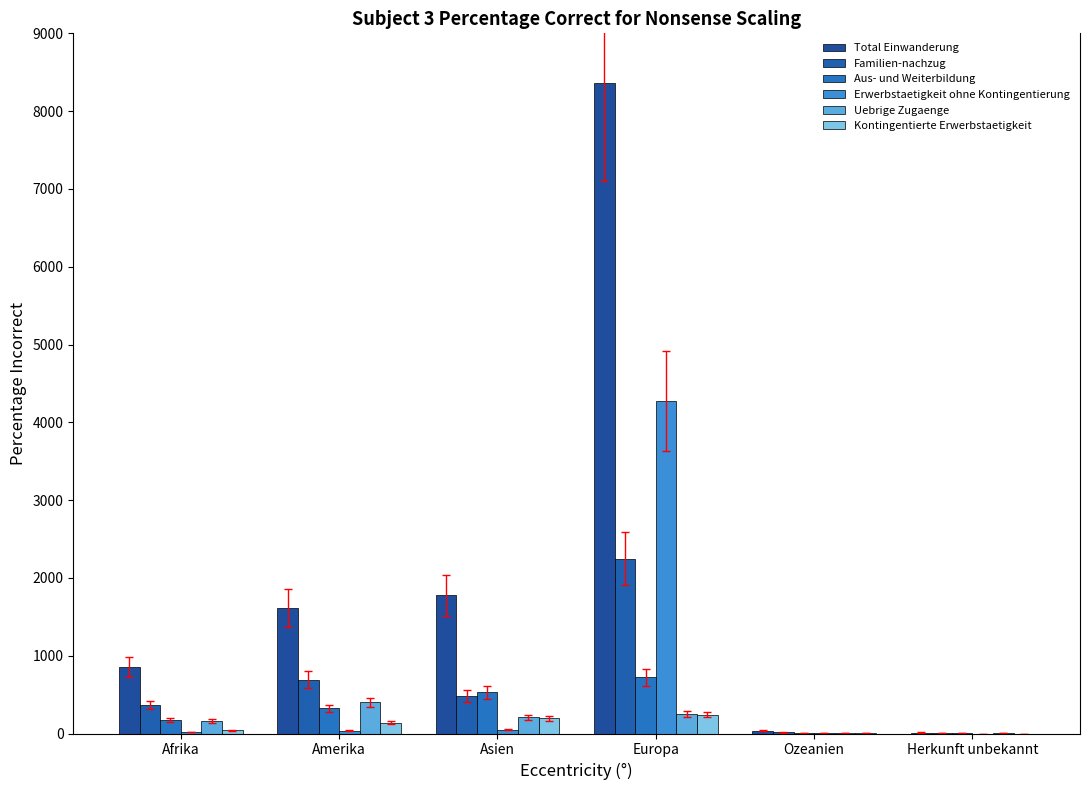

Are the bars grouped side by side (vs. stacked)?

Yes